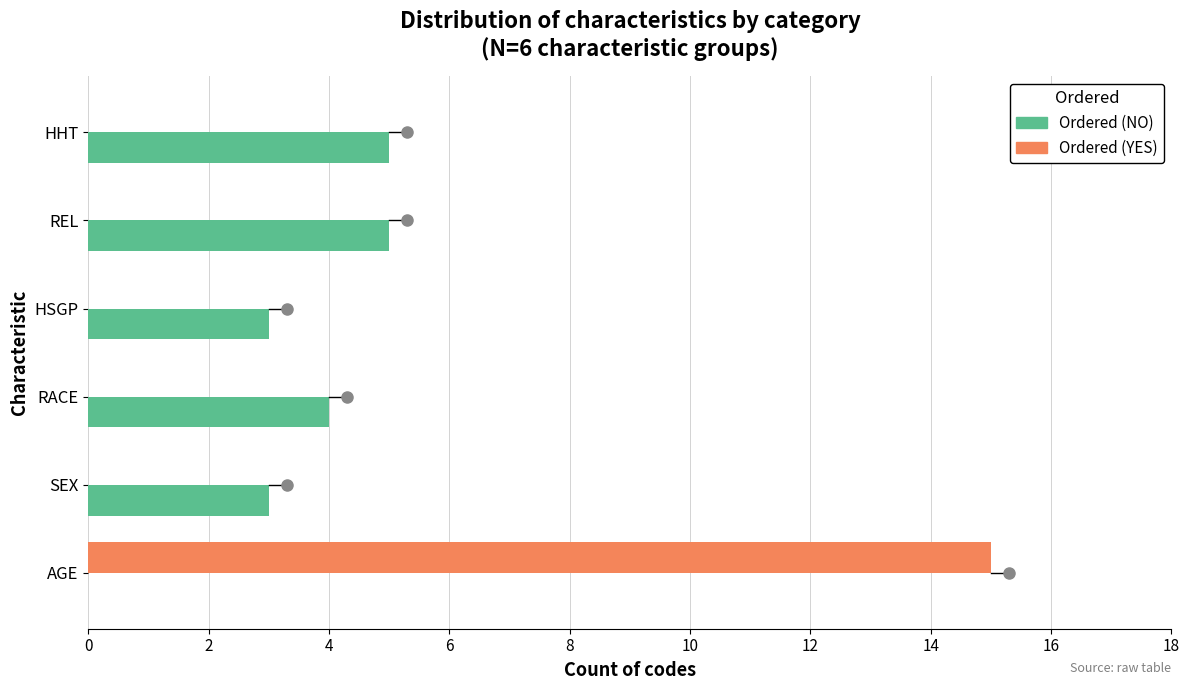

Which series has the largest total across all categories?

Ordered (NO)